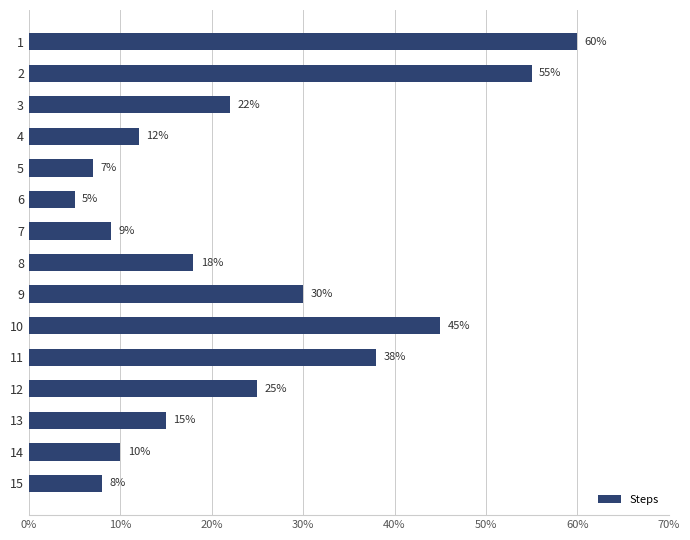

Does the chart contain any negative values?

No